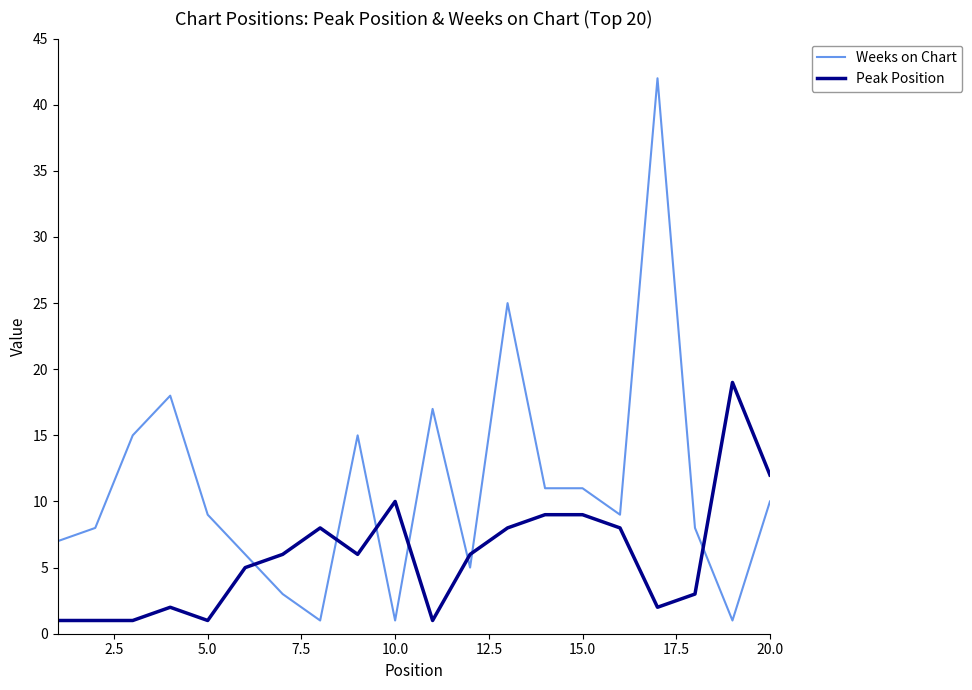

True or false: Peak Position and Weeks on Chart intersect in this chart.

True